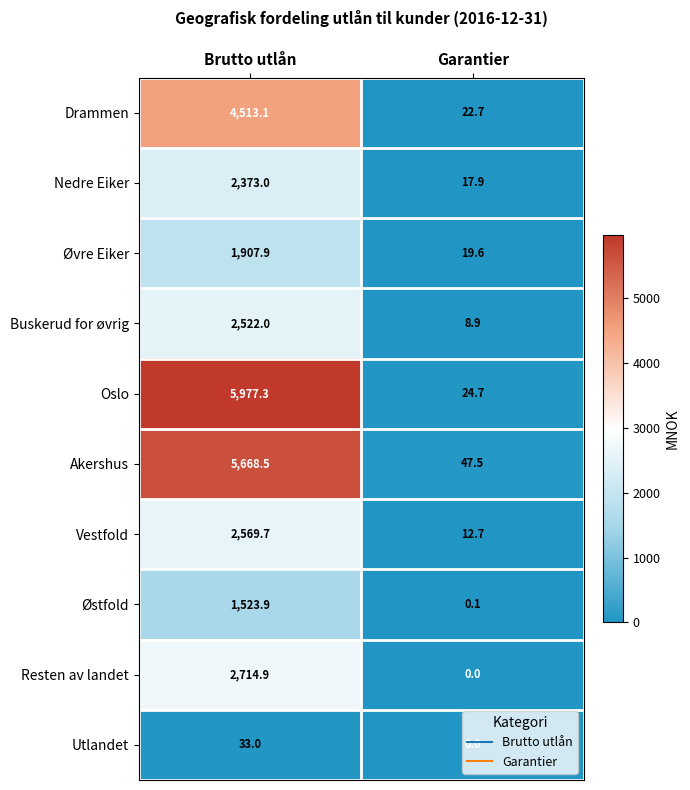

True or false: Øvre Eiker has a value of 503.5 at Brutto utlån.

False